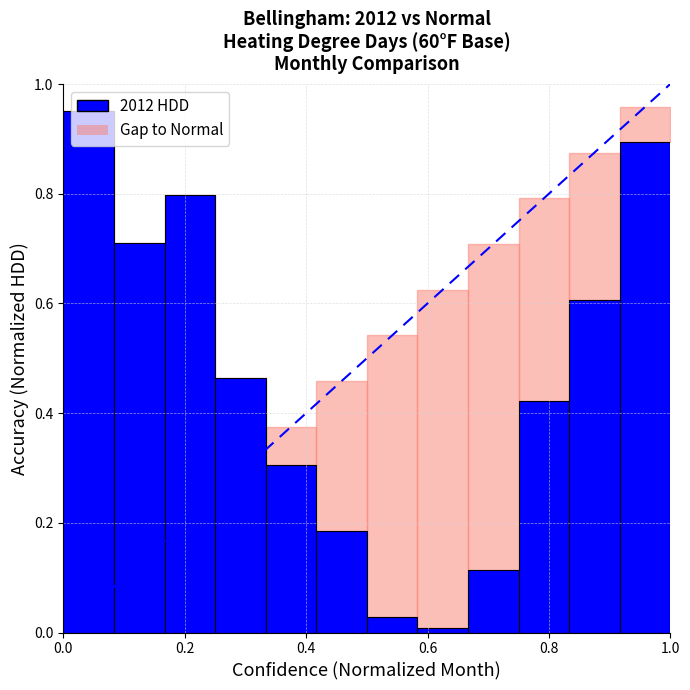

What is the difference between the maximum and minimum values?

1